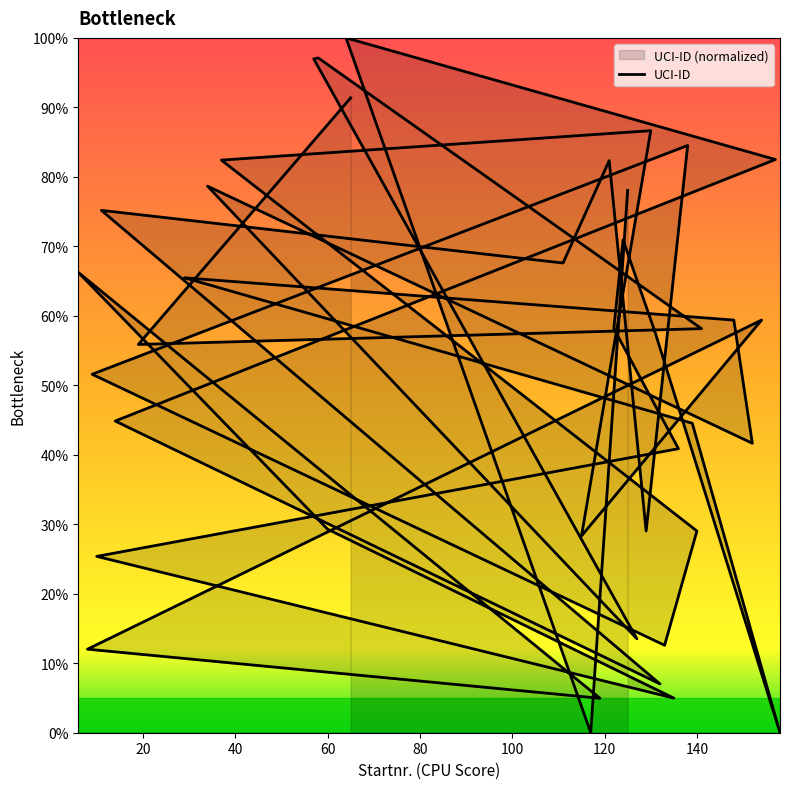

How many points are lower than both their immediate neighbors (excluding endpoints)?

12